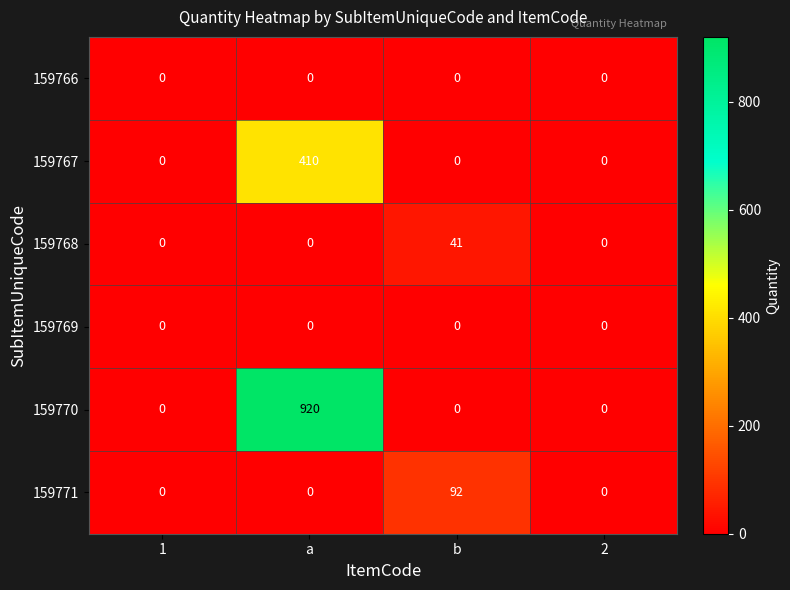

What is the average value of the 159768 series?

10